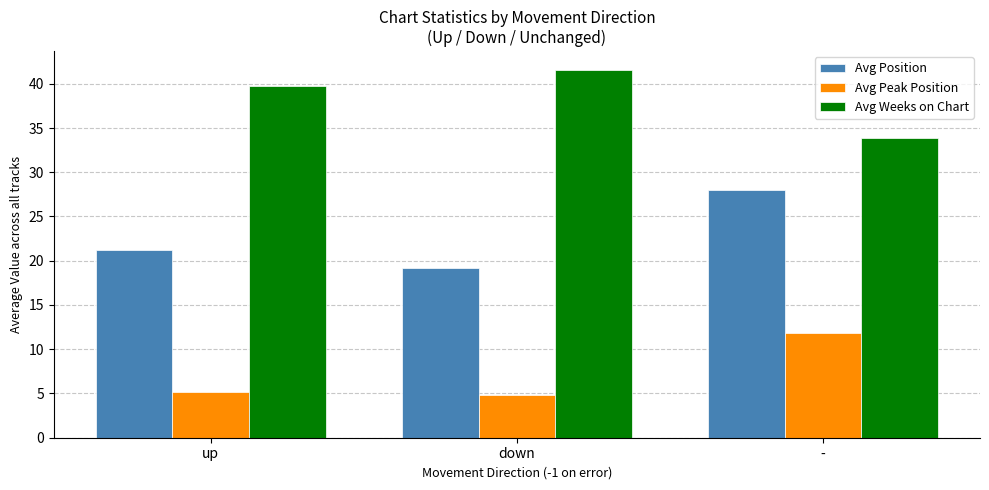

How many data points in Avg Peak Position are above 5?

2